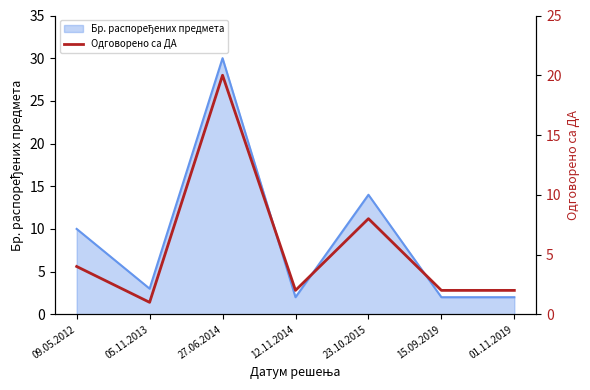

List the labels in order of value, smallest first.

05.11.2013, 12.11.2014, 15.09.2019, 01.11.2019, 09.05.2012, 23.10.2015, 27.06.2014